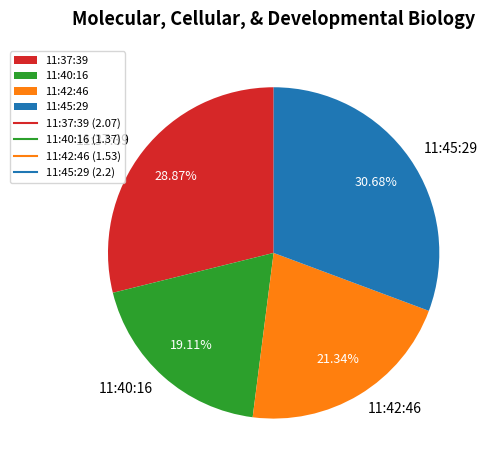

Which slice is the largest?

11:45:29